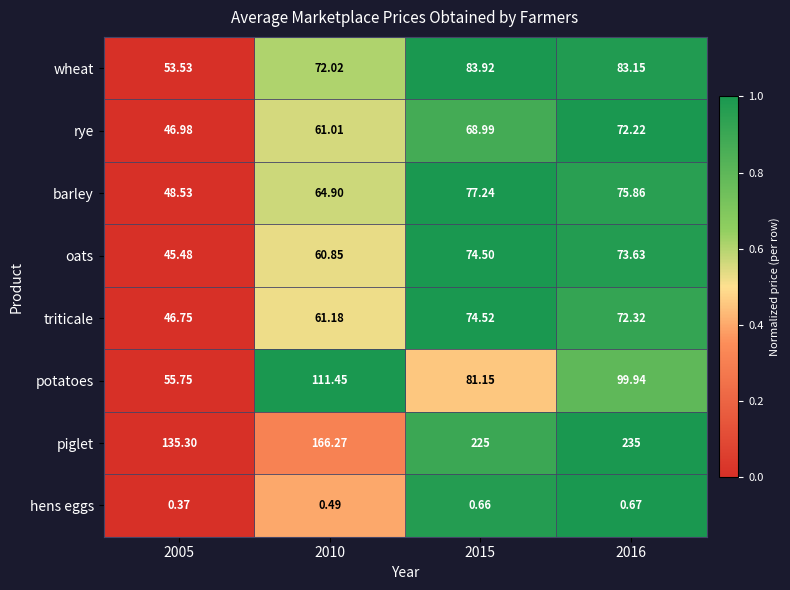

Which series changed the most between 2015 and 2016?

potatoes